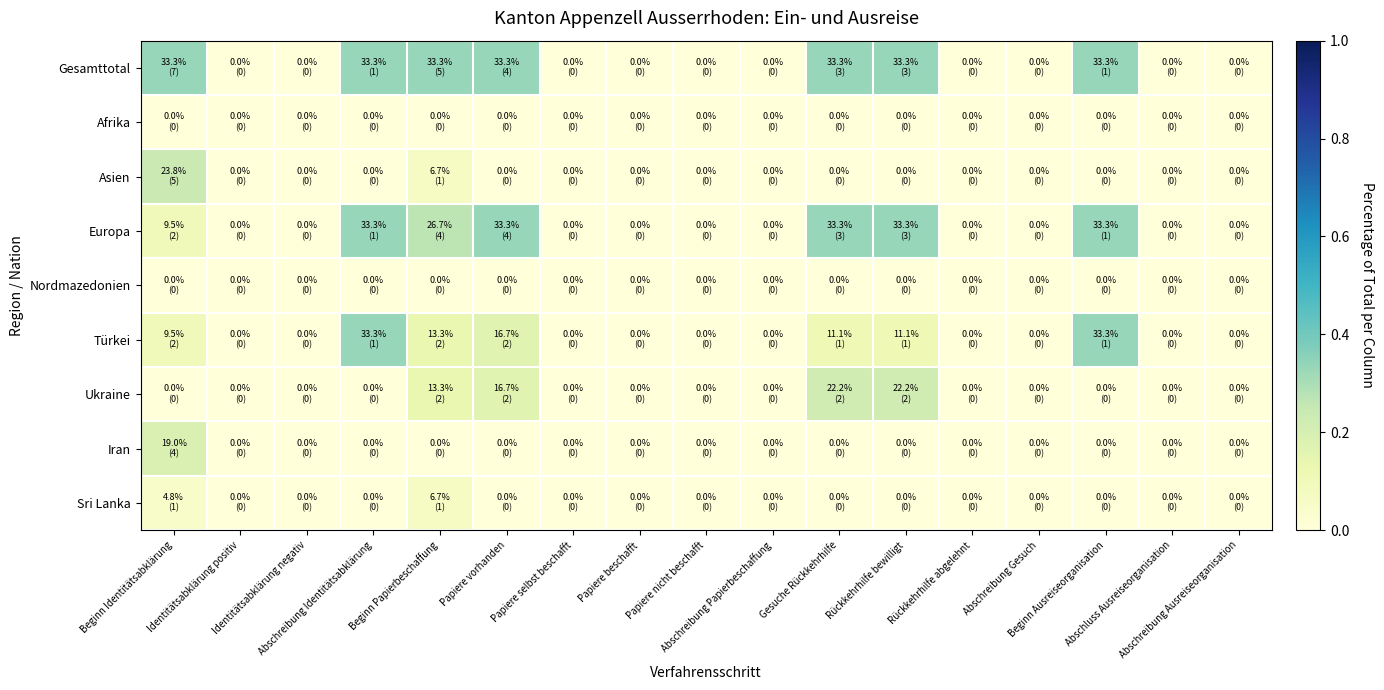

What is the greatest value displayed?

0.3